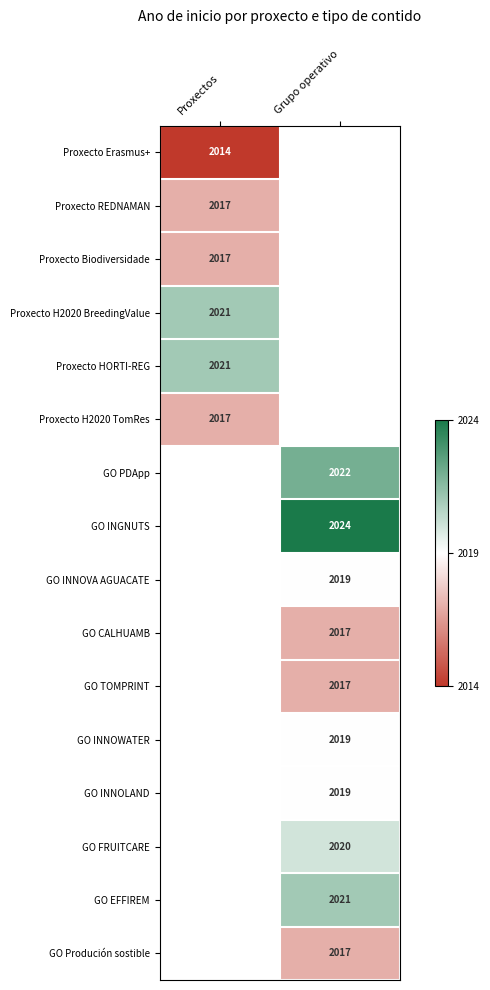

How many categories are shown in the chart?

2